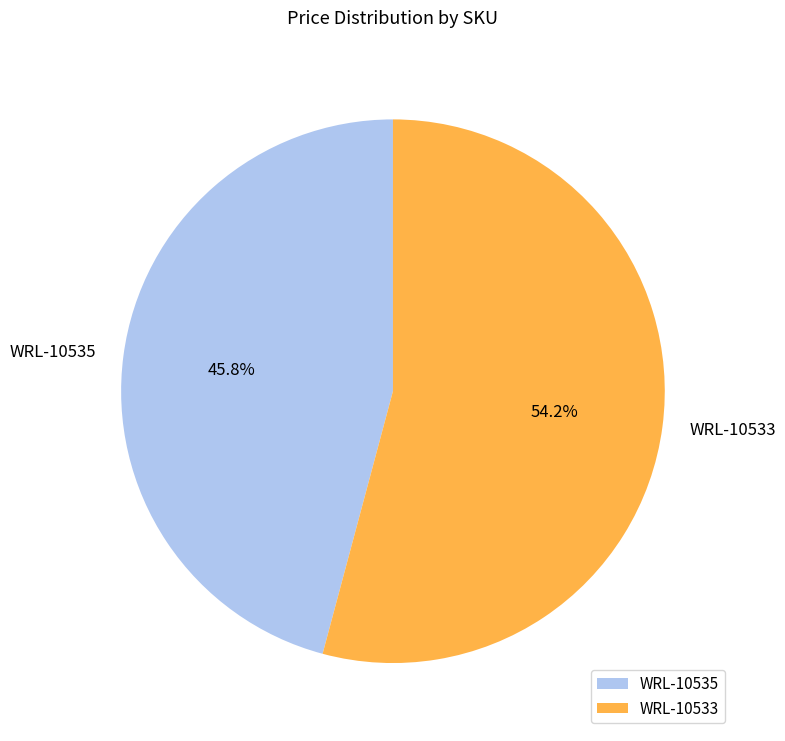

Which slice represents more than half of the pie?

WRL-10533